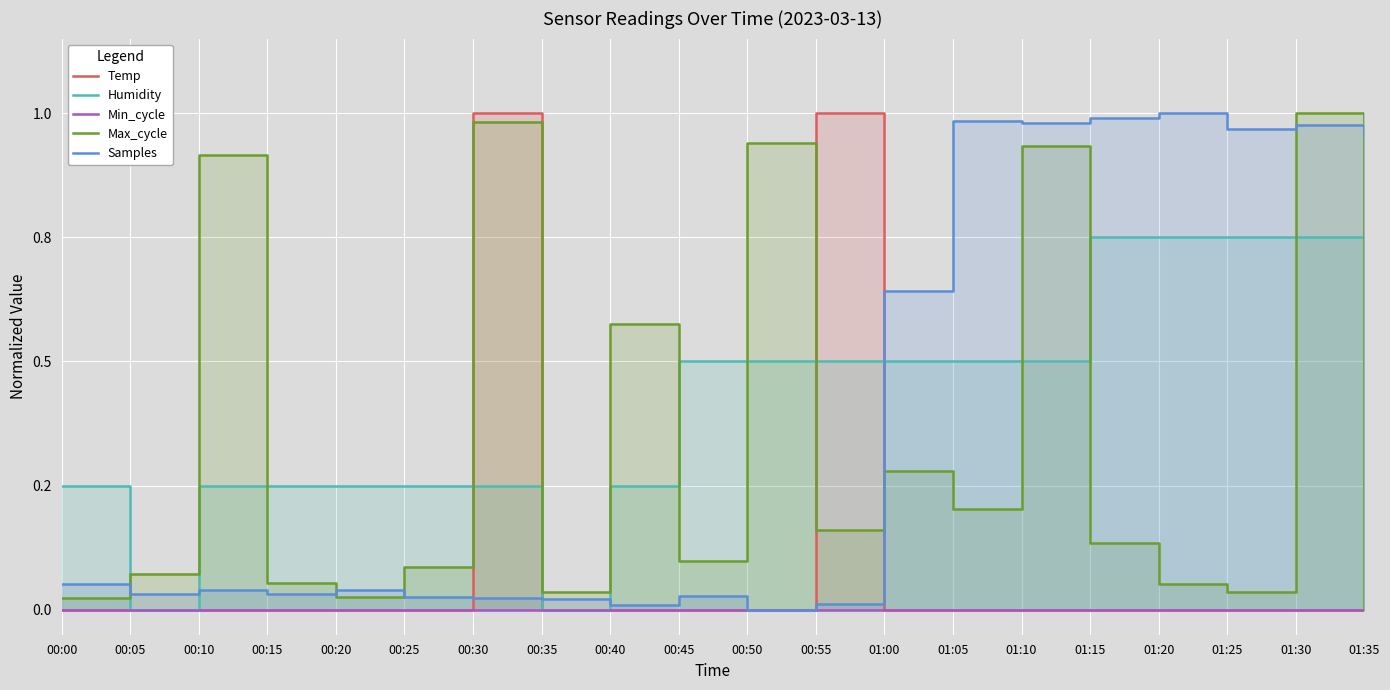

Reading left to right, list all the values displayed in this chart.

Temp: 0.0	0.0	0.0	0.0	0.0	0.0	1.0	0.0	0.0	0.0	0.0	1.0	0.0	0.0	0.0	0.0	0.0	0.0	0.0	0.0
Humidity: 0.3	0.0	0.3	0.3	0.3	0.3	0.3	0.0	0.3	0.5	0.5	0.5	0.5	0.5	0.5	0.7	0.7	0.7	0.7	1.0
Min_cycle: 0.0	0.0	0.0	0.0	0.0	0.0	0.0	0.0	0.0	0.0	0.0	0.0	0.0	0.0	0.0	0.0	0.0	0.0	0.0	0.0
Max_cycle: 0.0	0.1	0.9	0.1	0.0	0.1	1.0	0.0	0.6	0.1	0.9	0.2	0.3	0.2	0.9	0.1	0.1	0.0	1.0	0.0
Samples: 0.1	0.0	0.0	0.0	0.0	0.0	0.0	0.0	0.0	0.0	0.0	0.0	0.6	1.0	1.0	1.0	1.0	1.0	1.0	1.0